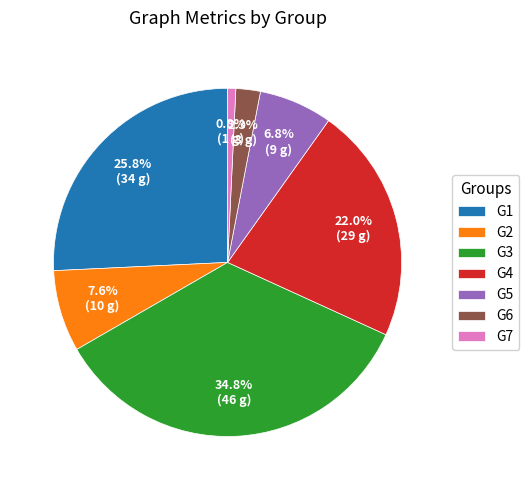

What percentage is the G3 slice, to the nearest percent?

35%